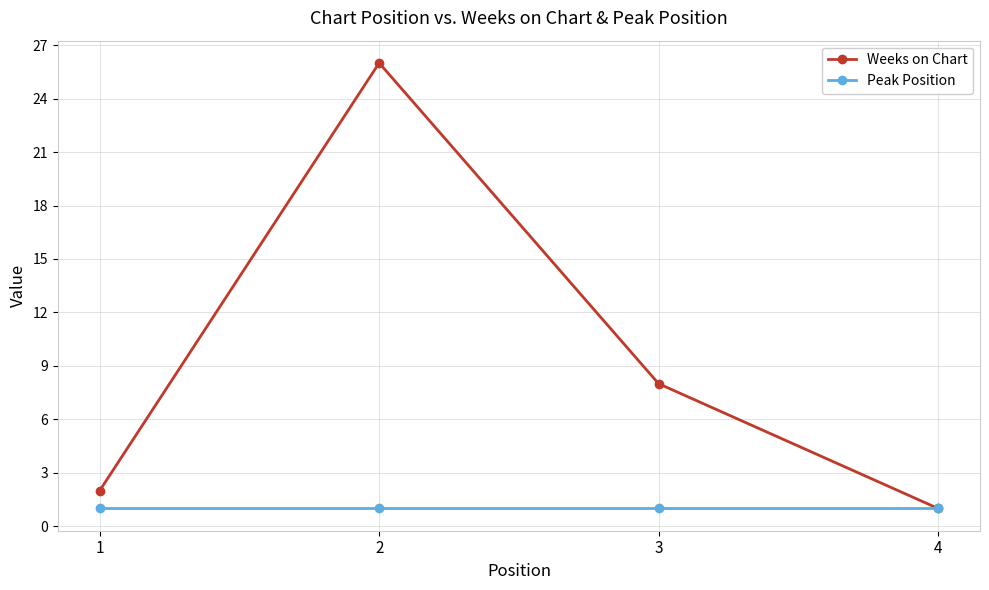

At which label does Weeks on Chart reach its minimum?

4